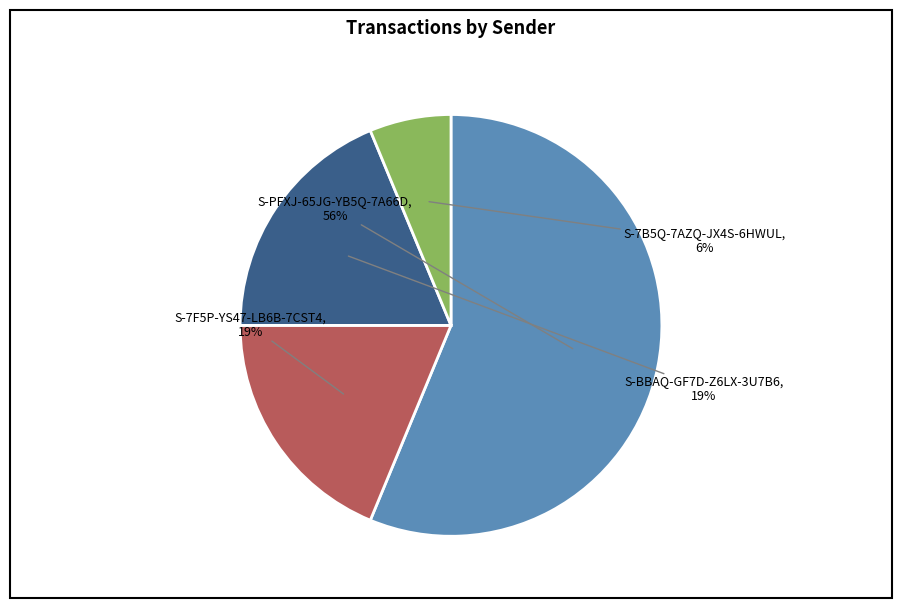

What is the smallest slice in the pie chart?

S-7B5Q-7AZQ-JX4S-6HWUL